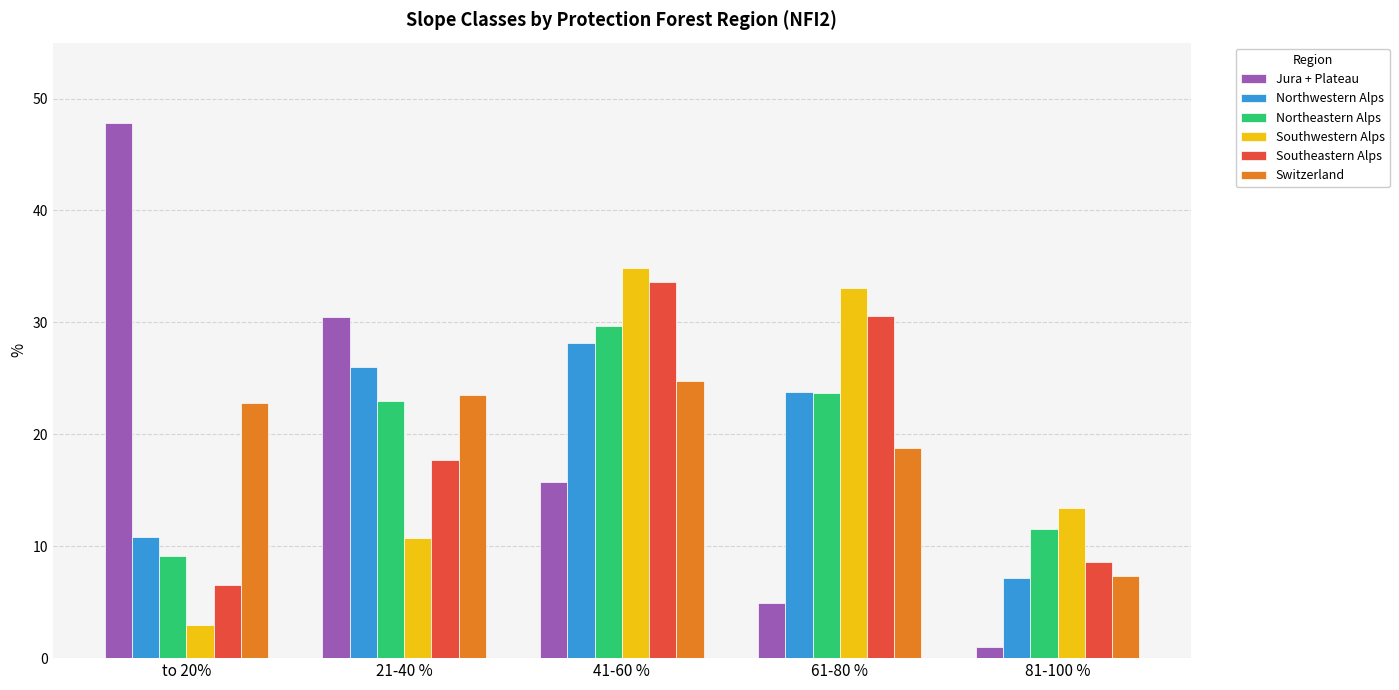

How many bars are there in total?

30